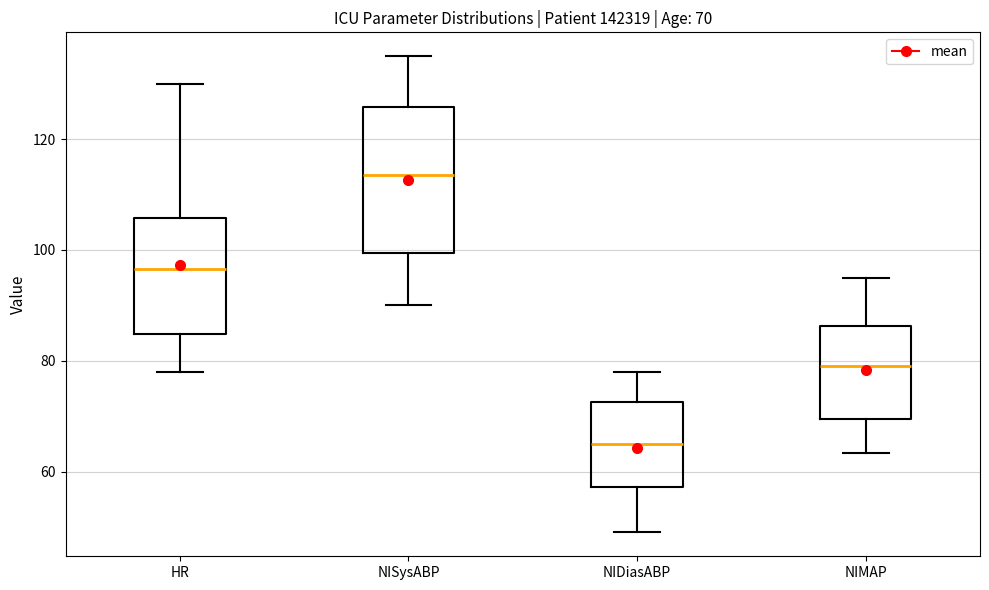

Which box has the highest median line?

NISysABP